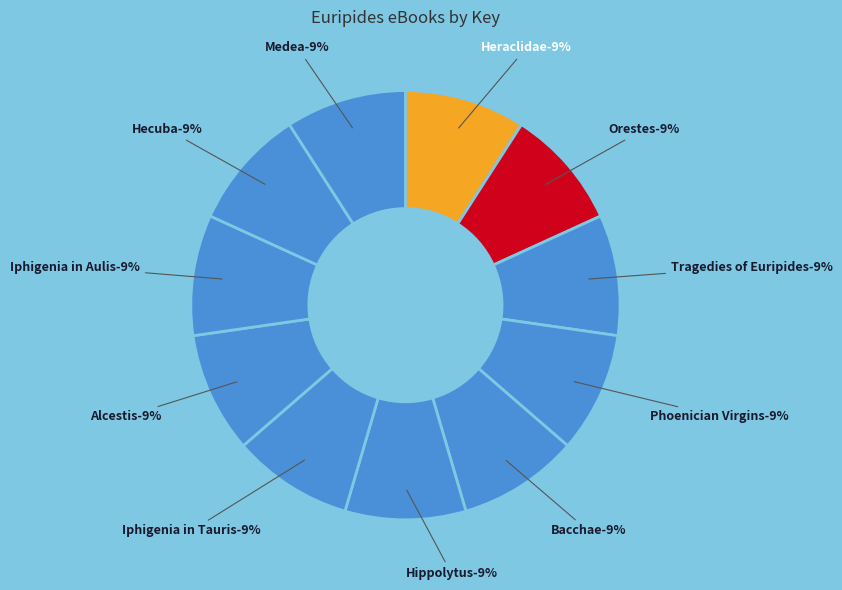

Rank the categories by value from highest to lowest.

Alcestis, Tragedies of Euripides, Phoenician Virgins, Orestes, Medea, Iphigenia in Tauris, Iphigenia in Aulis, Hippolytus, Heraclidae, Hecuba, Bacchae